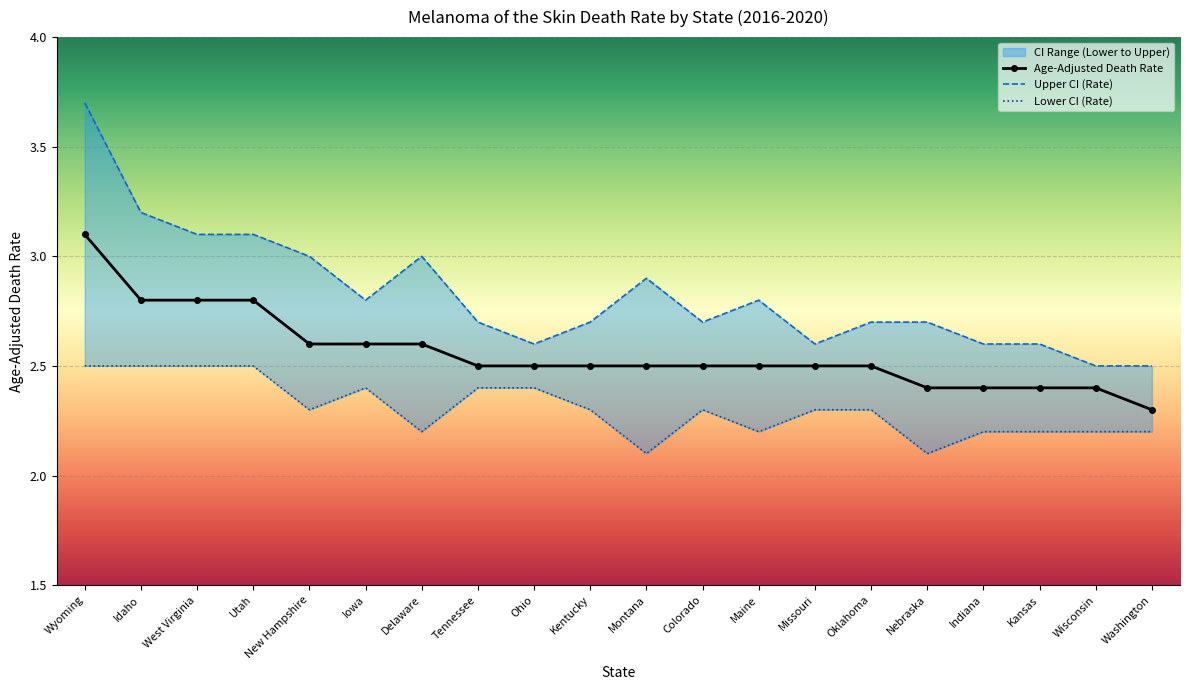

At which category does Lower CI (Rate) reach its first local peak?

Iowa